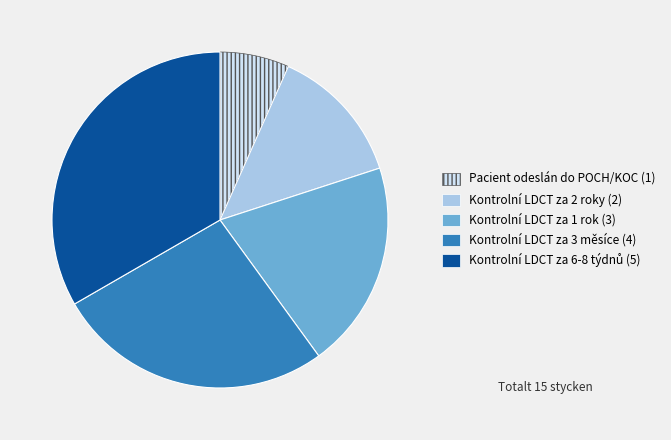

Between Pacient odeslán do POCH/KOC and Kontrolní LDCT za 2 roky, which is larger?

Kontrolní LDCT za 2 roky